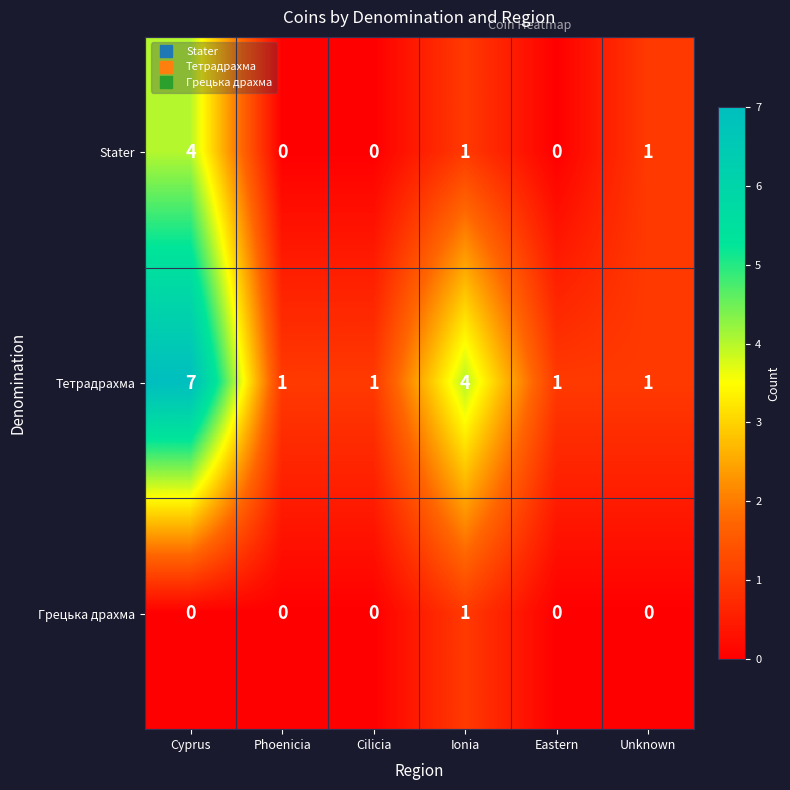

What is the total value across all series at Phoenicia?

1